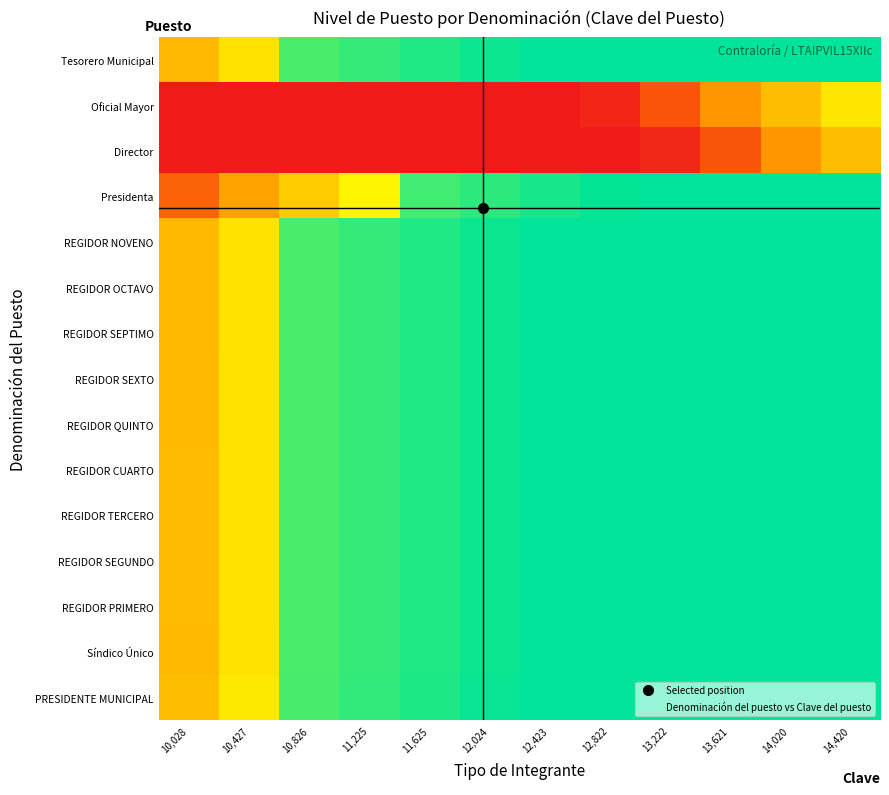

What is the difference between the highest and lowest values at 12,822?

1.0